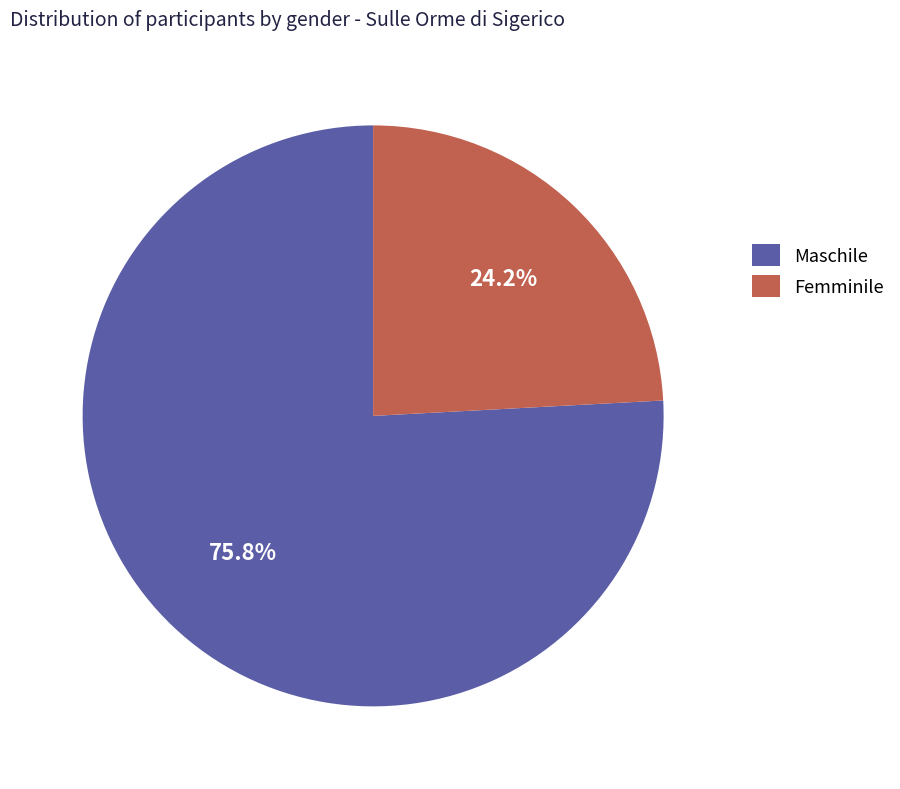

How many segments does this pie chart have?

2